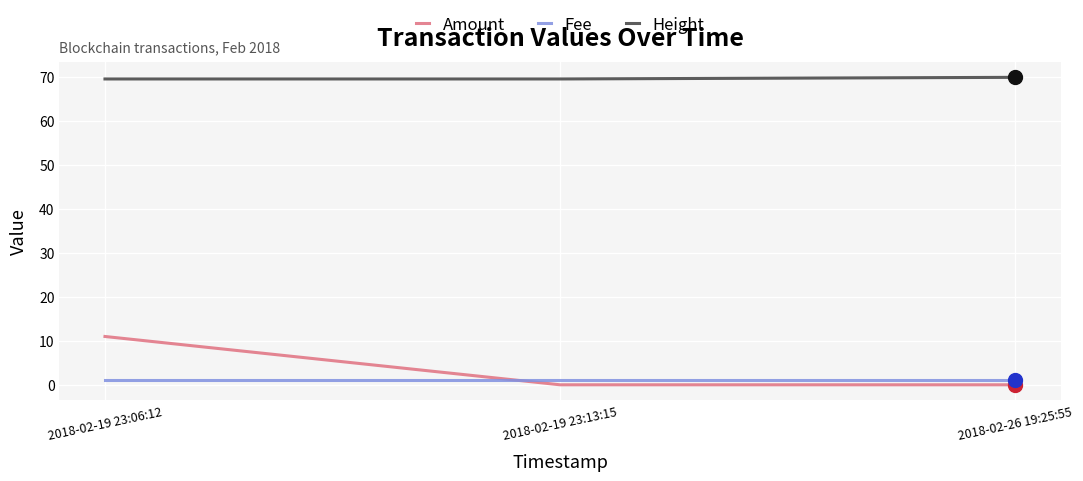

Reading left to right, what are all the values shown in this chart?

Amount: 2018-02-19 23:06:12=11.0	2018-02-19 23:13:15=0.0	2018-02-26 19:25:55=0.0
Fee: 2018-02-19 23:06:12=1.0	2018-02-19 23:13:15=1.0	2018-02-26 19:25:55=1.0
Height: 2018-02-19 23:06:12=69.6	2018-02-19 23:13:15=69.6	2018-02-26 19:25:55=70.0